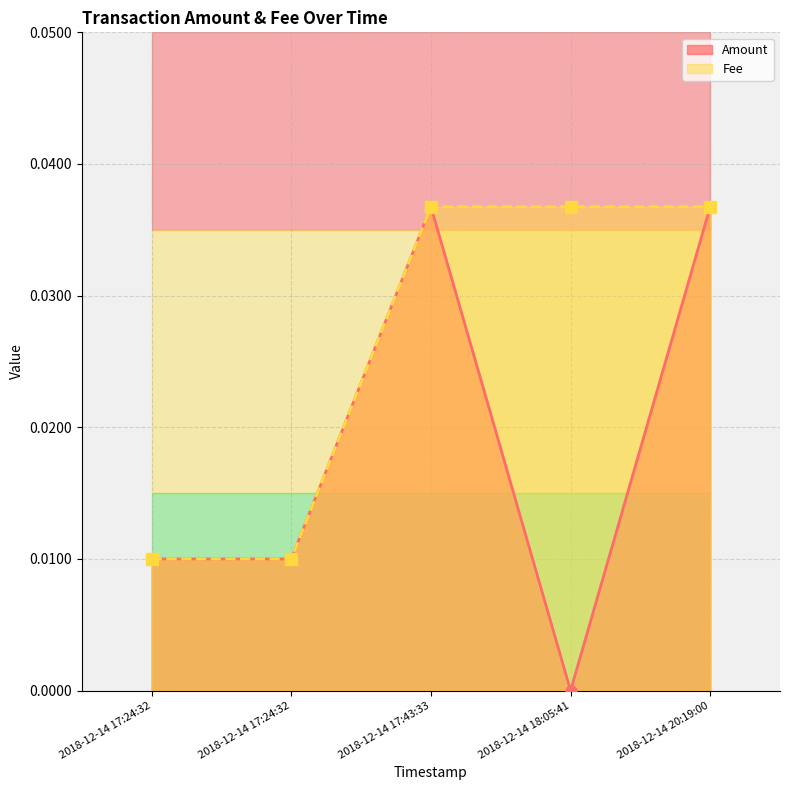

Is it true that Fee equals 0.1 at 2018-12-14 18:05:41?

False